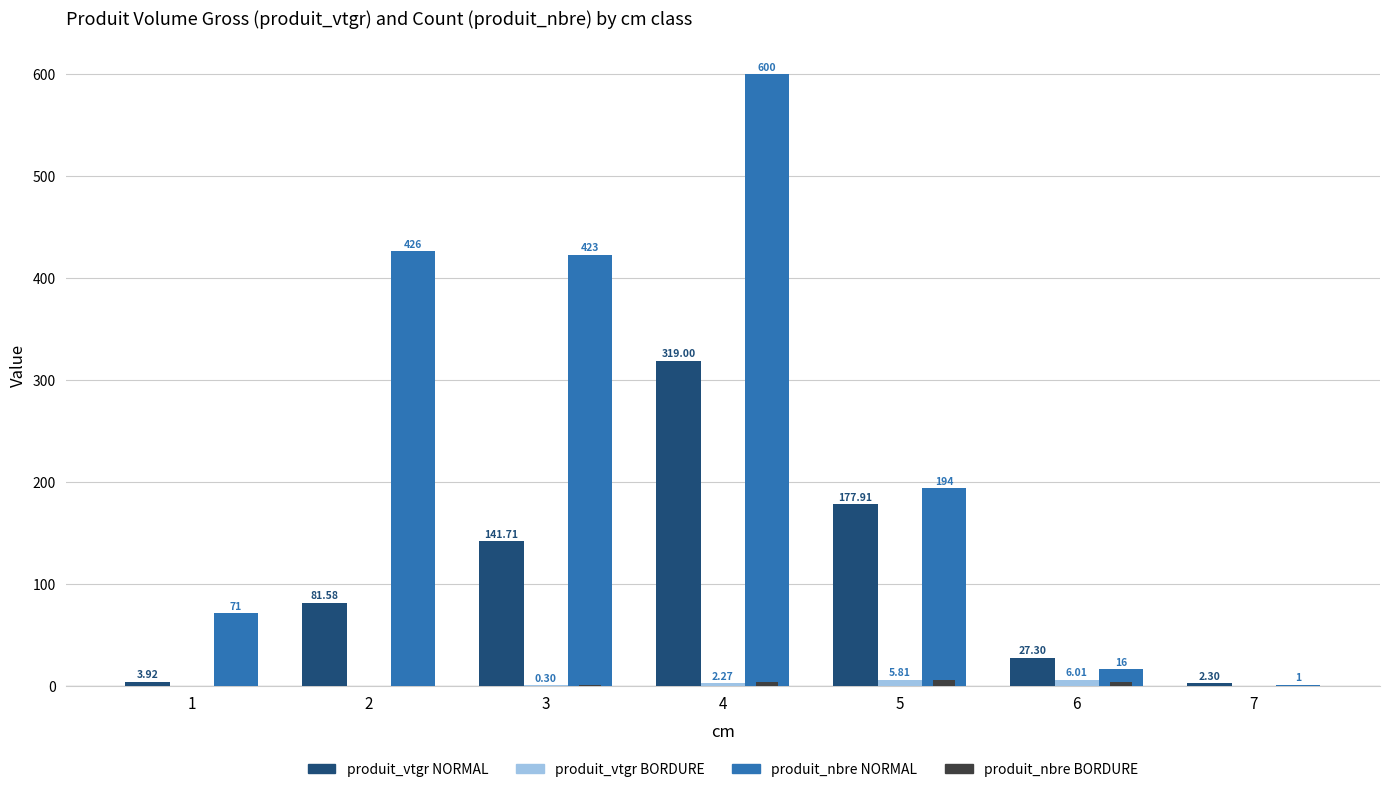

Between 1 and 4, which series saw the biggest shift?

produit_nbre NORMAL